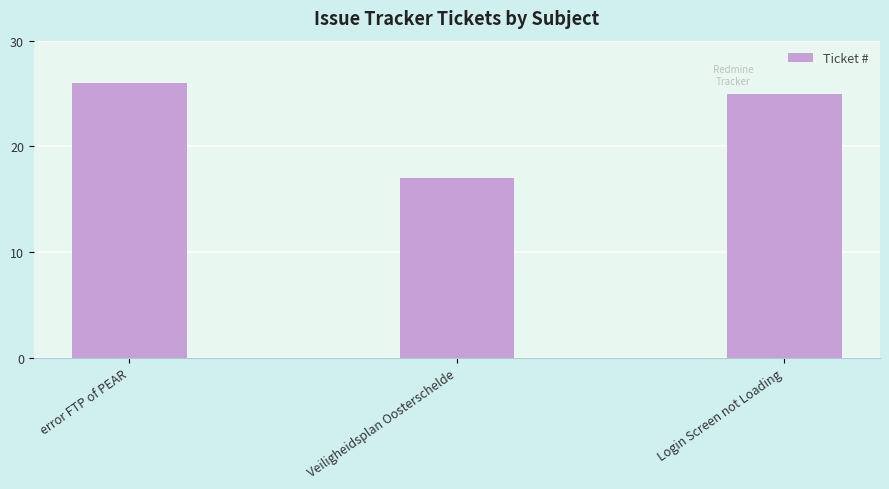

How many data points are less than 25?

1